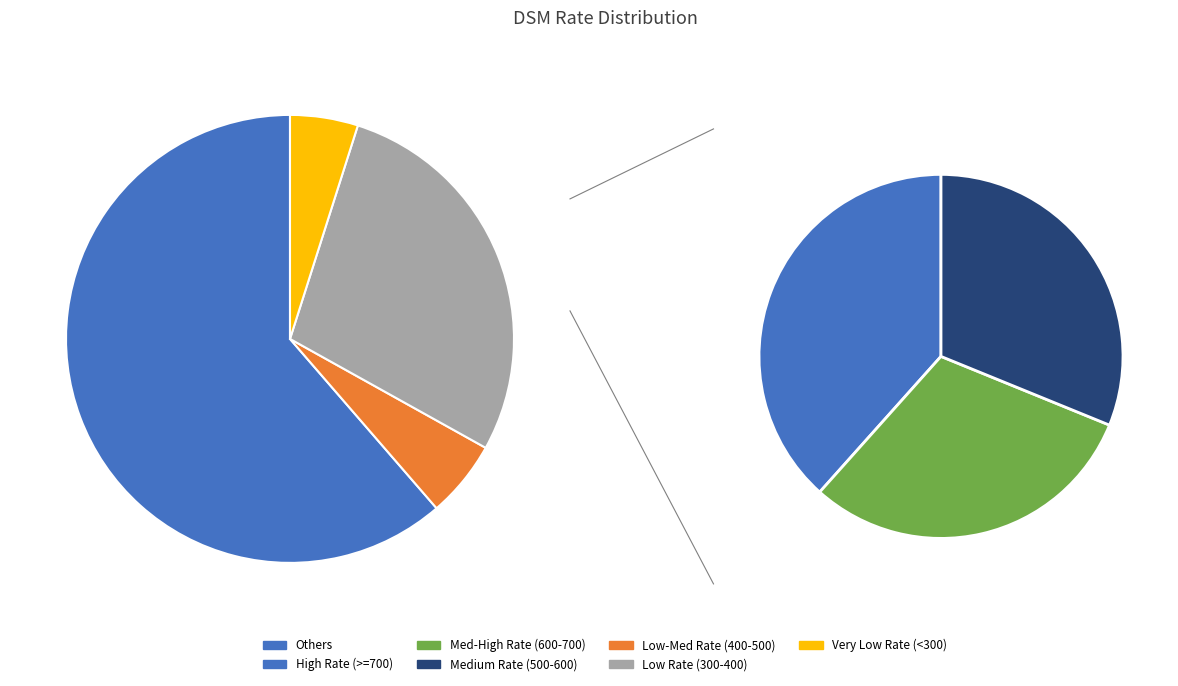

To the nearest percent, what is the difference between the 326.41 and 294.84 slice percentages?

3%